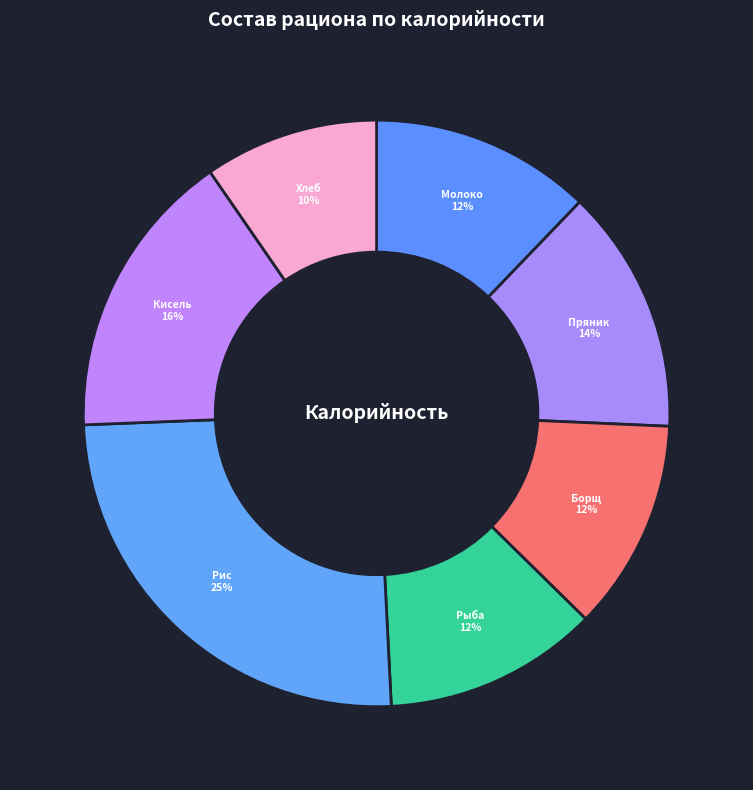

Is there a majority slice in this chart?

No